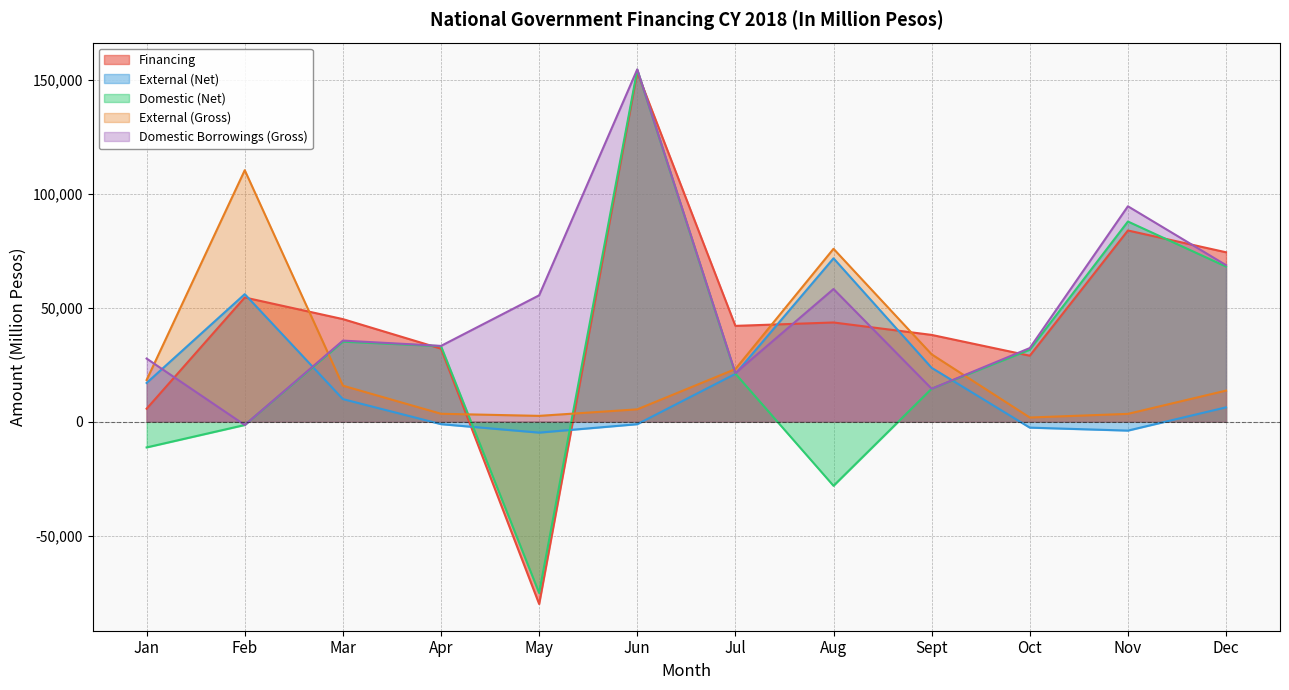

How many interior local peaks does the Financing series have?

4